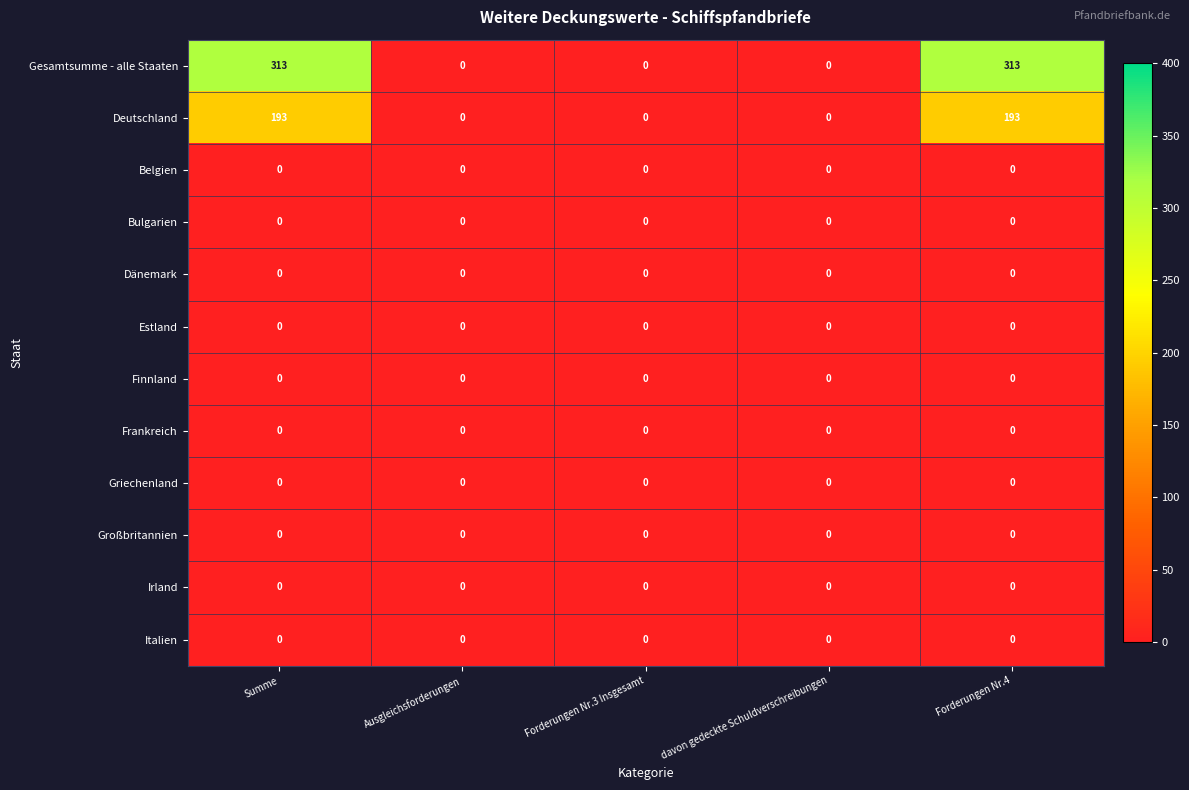

How many distinct data groups are displayed?

12